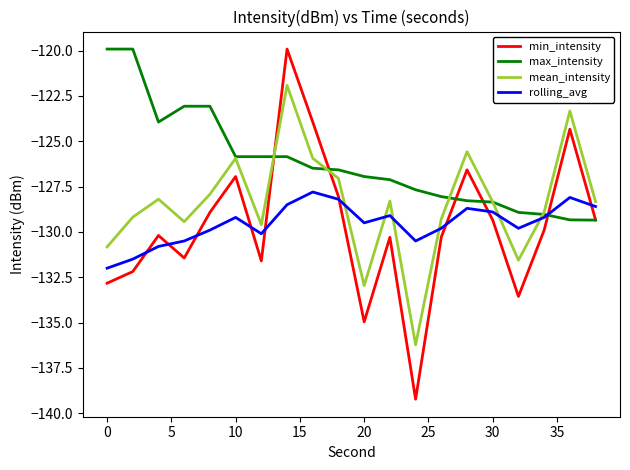

Which series has the largest total across all categories?

max_intensity